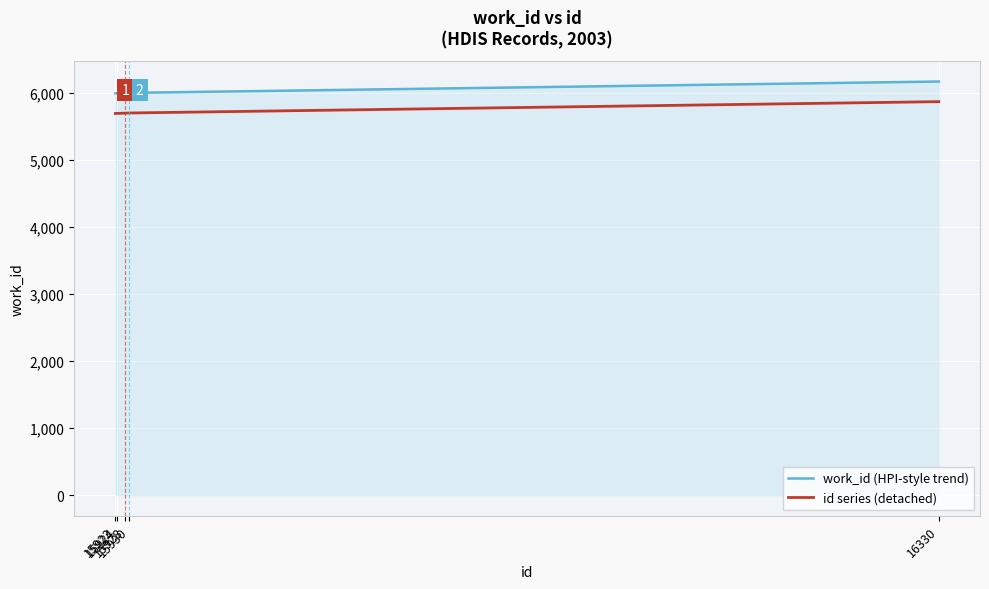

Is the value of id series (detached) at 15923 greater than the value of work_id (HPI-style trend) at 15930?

No